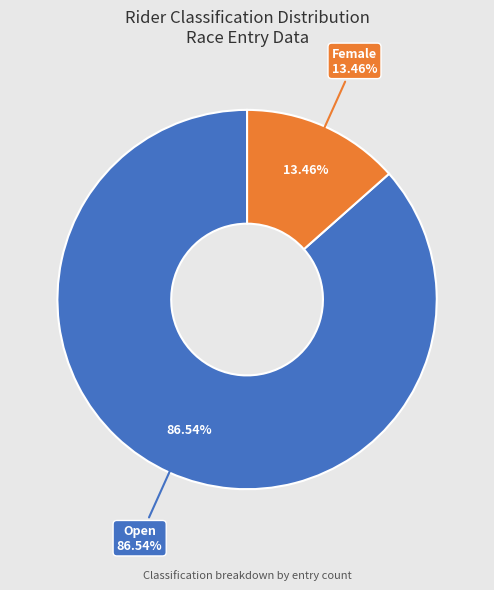

Which category has the biggest portion of the pie?

Open